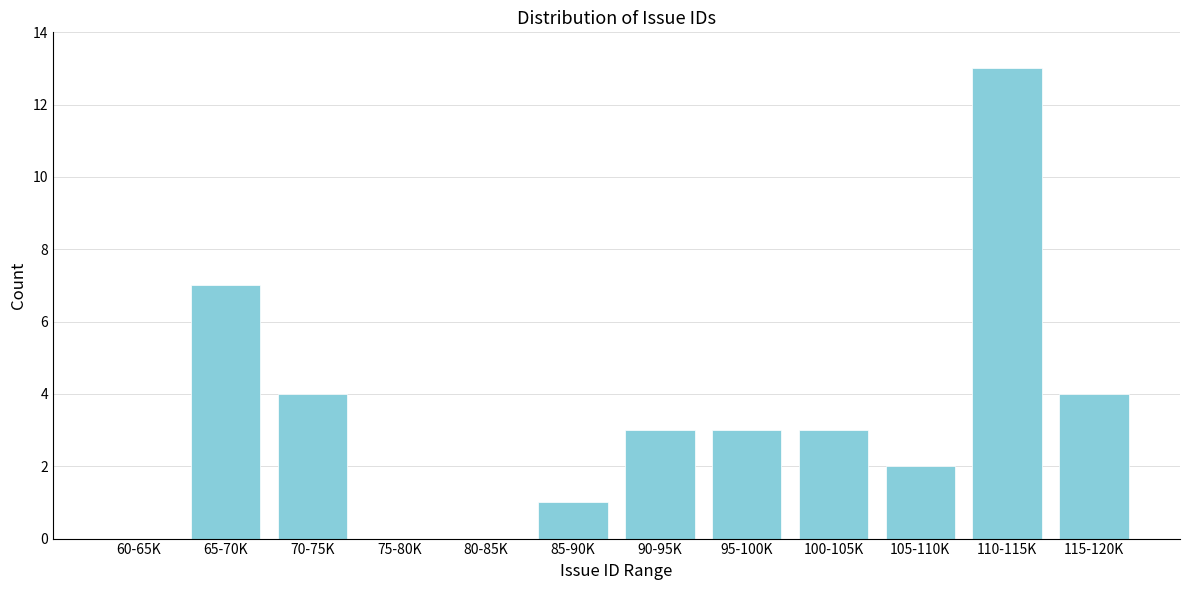

Reading left to right, list all the values displayed in this chart.

60-65K=0	65-70K=7	70-75K=4	75-80K=0	80-85K=0	85-90K=1	90-95K=3	95-100K=3	100-105K=3	105-110K=2	110-115K=13	115-120K=4